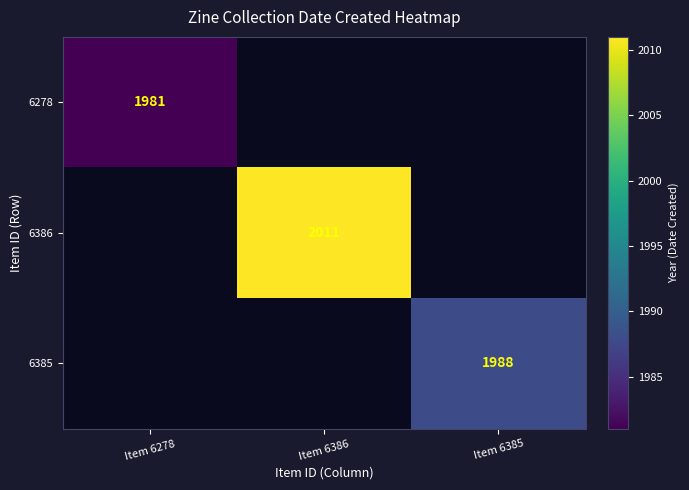

What is the greatest value displayed?

2011